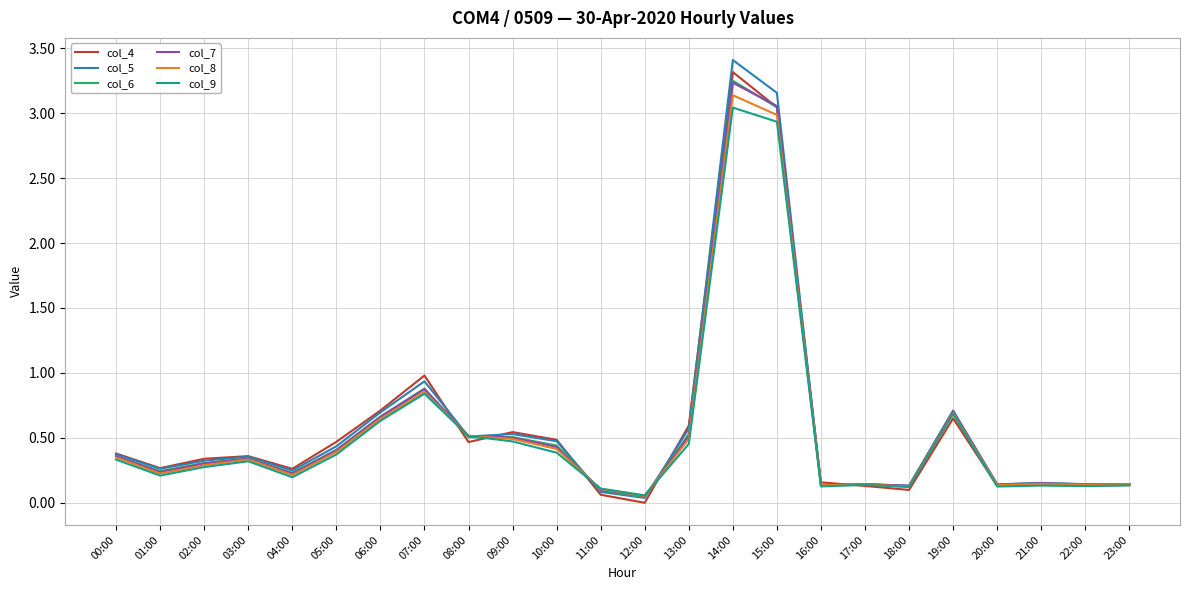

How many distinct data groups are displayed?

6